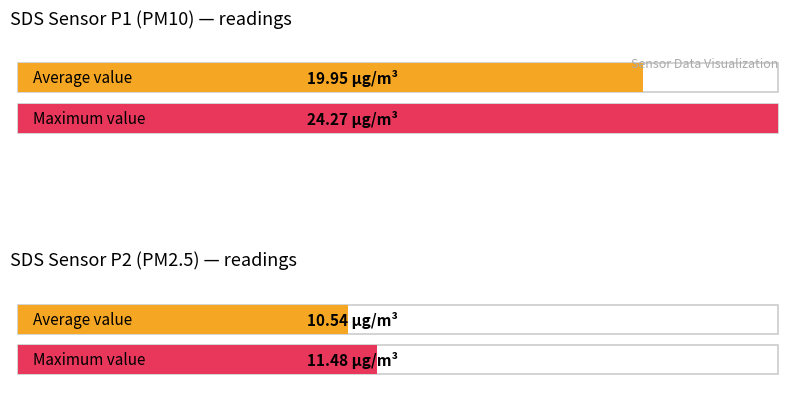

The value of SDS_P1 at 00:38 is 19.4. True or false?

True